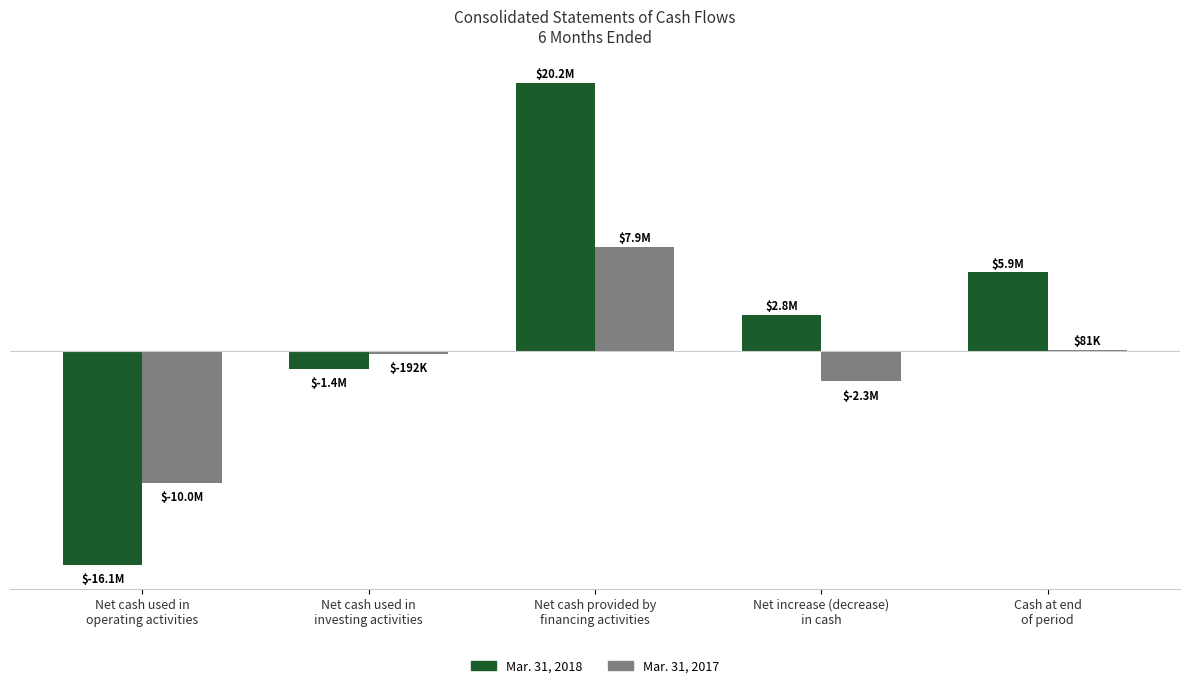

Are the bars horizontal?

No